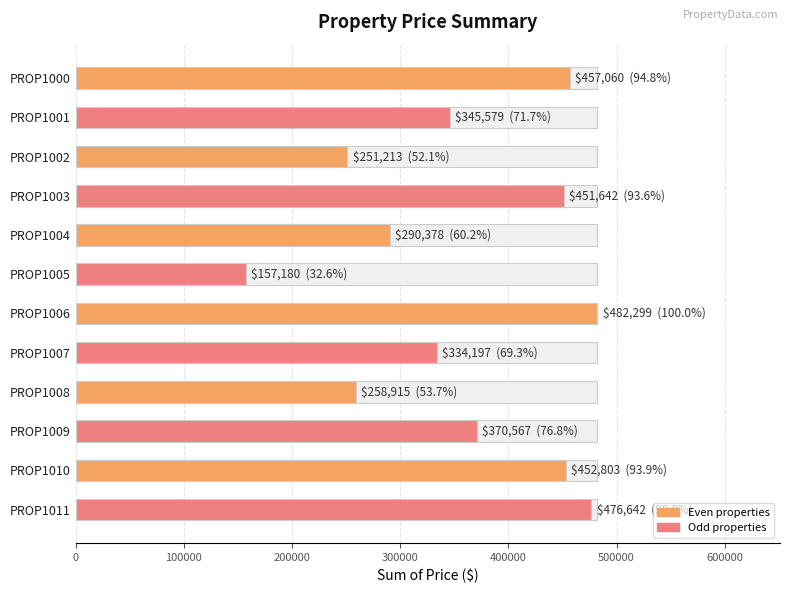

Between PROP1006 and PROP1011, which is larger?

PROP1006